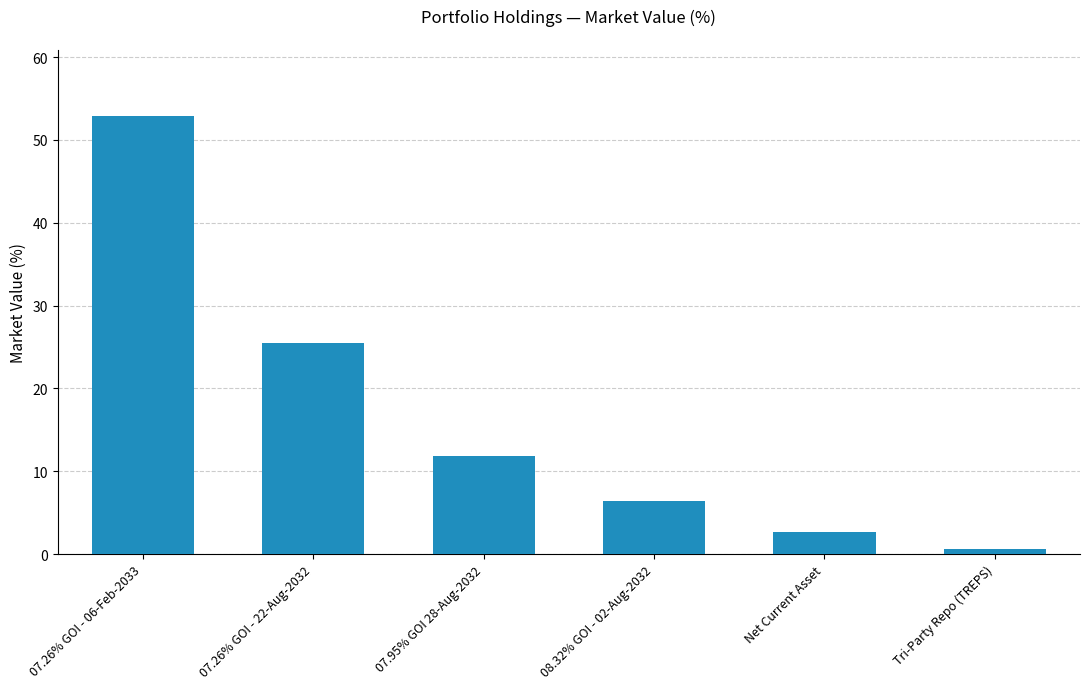

What is the change in value from 07.26% GOI - 22-Aug-2032 to 07.95% GOI 28-Aug-2032?

-13.7